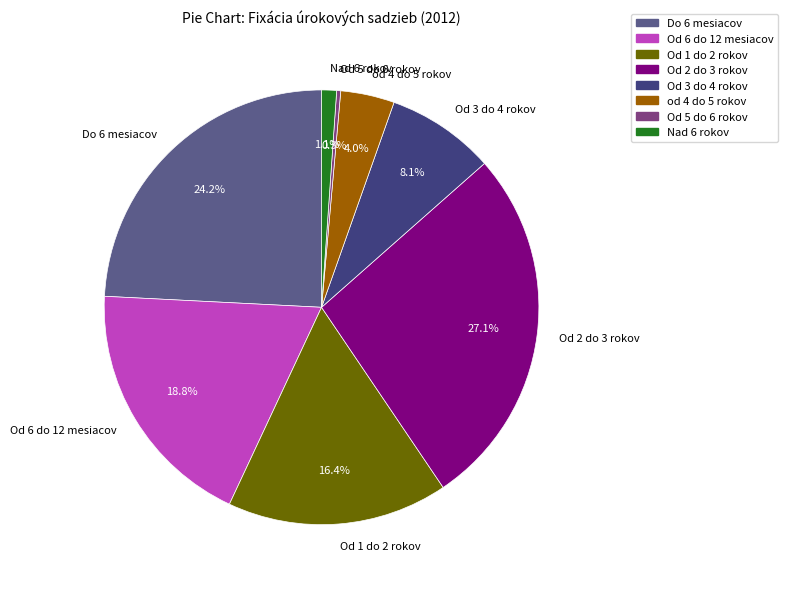

What is the ratio of the value at od 4 do 5 rokov to the value at Od 6 do 12 mesiacov?

0.2